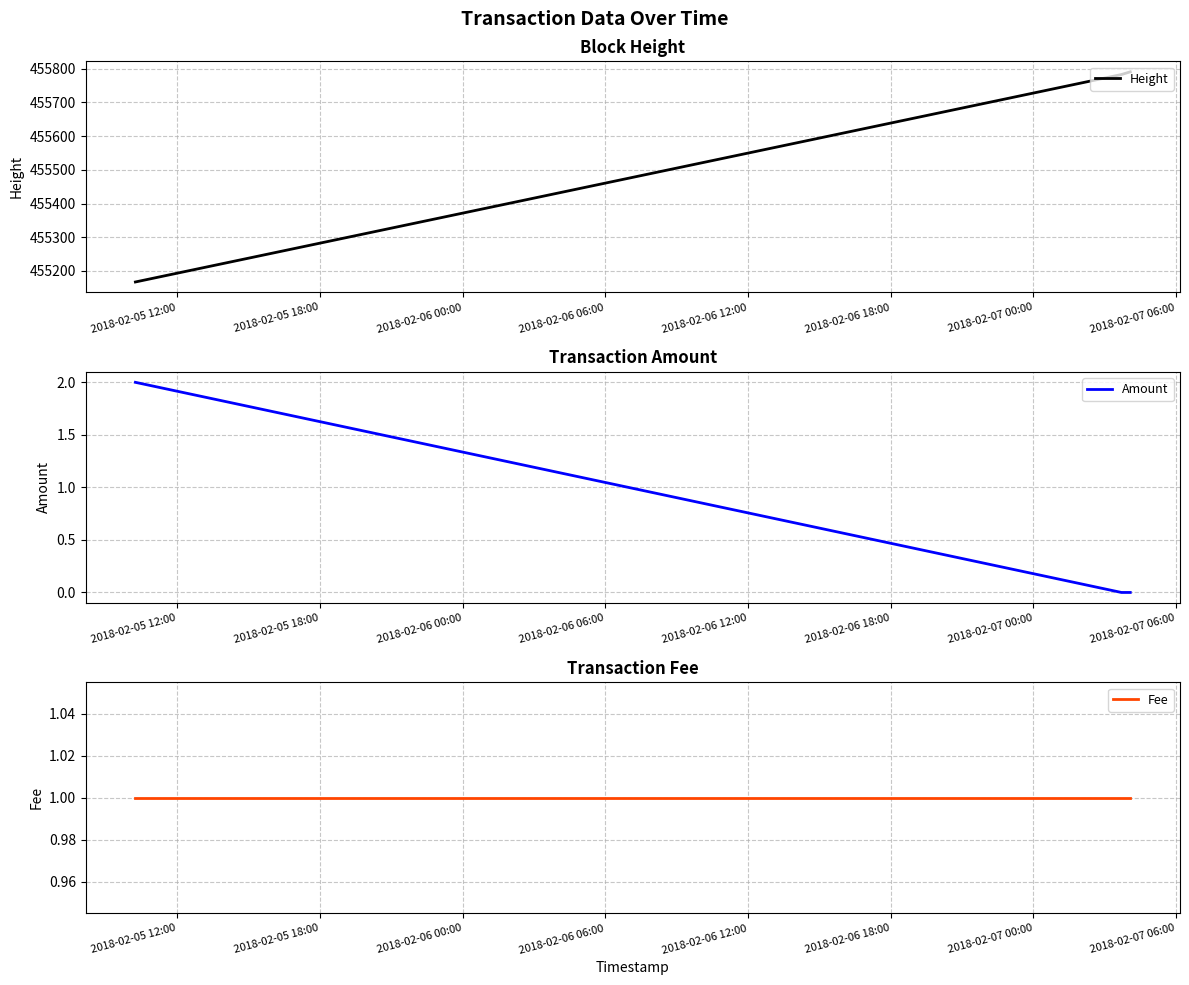

Reading left to right, extract all data points from this chart.

Height: 455167	455783	455791
Amount: 2	0	0
Fee: 1	1	1